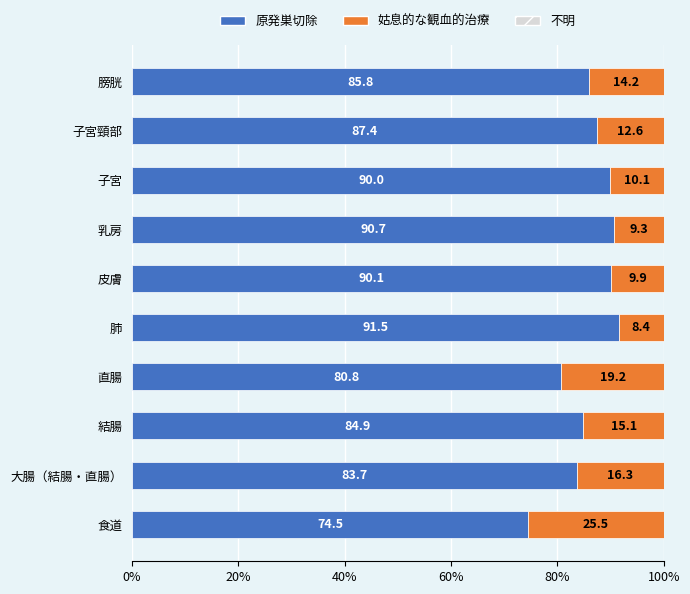

What is the total value across all series at 肺?

100.0